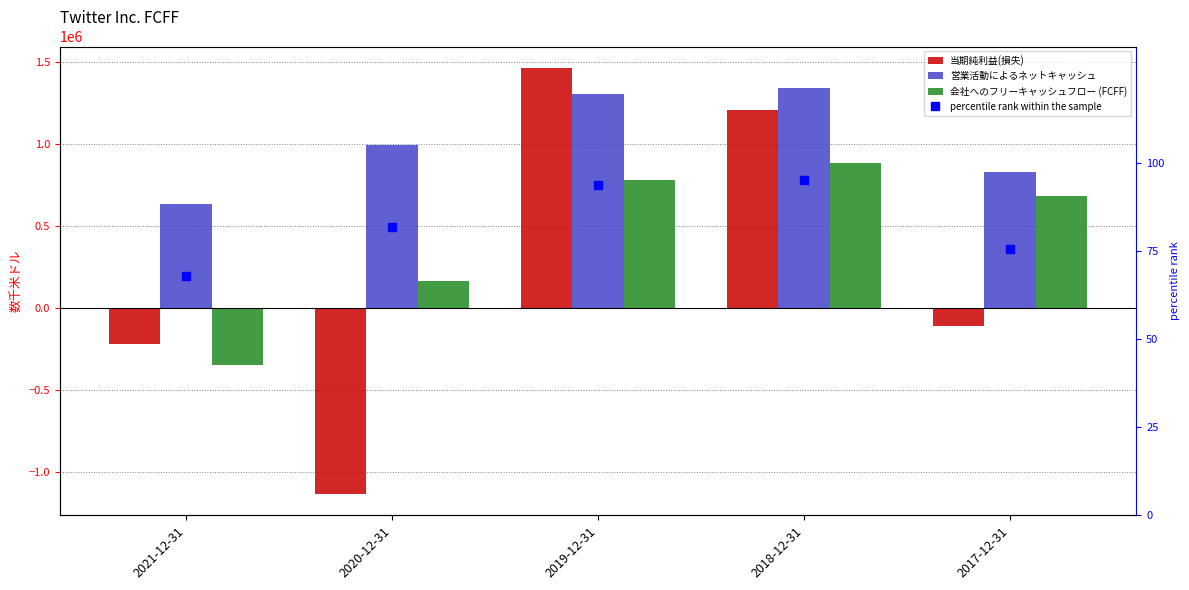

What position from the right is 2020-12-31?

4